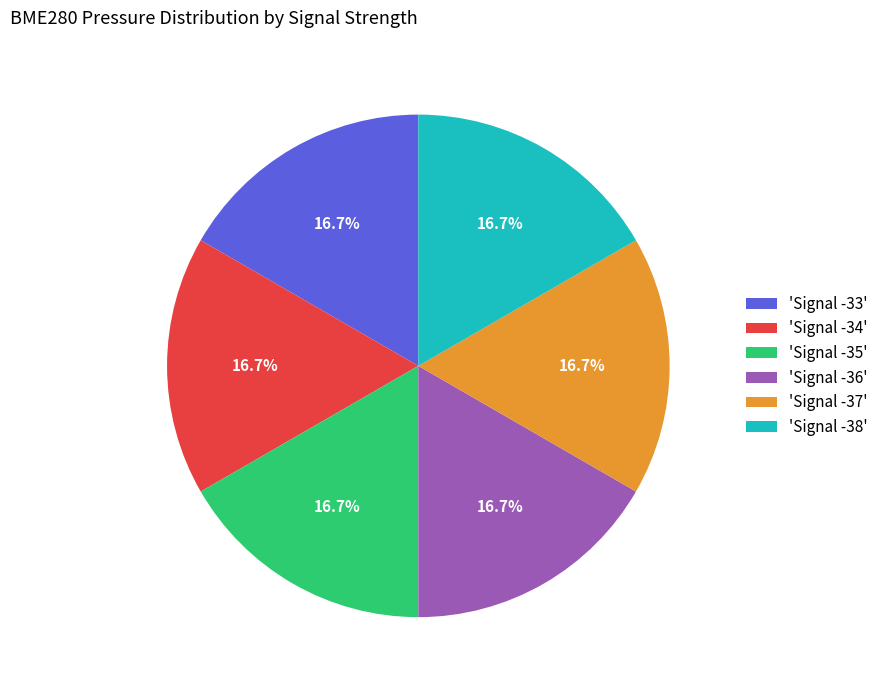

Is there a majority slice in this chart?

No